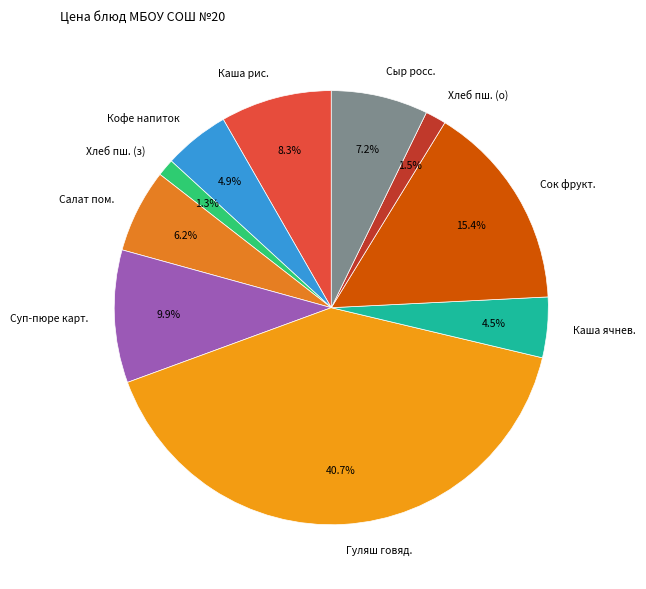

Which has a higher value, Каша ячнев. or Хлеб пш. (з)?

Каша ячнев.